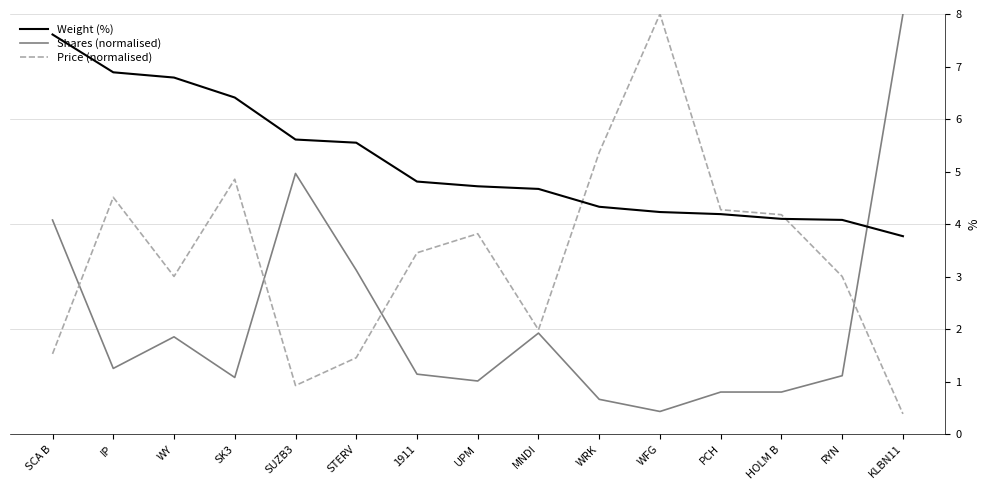

True or false: Shares (normalised) has a value of 5.0 at SUZB3.

True